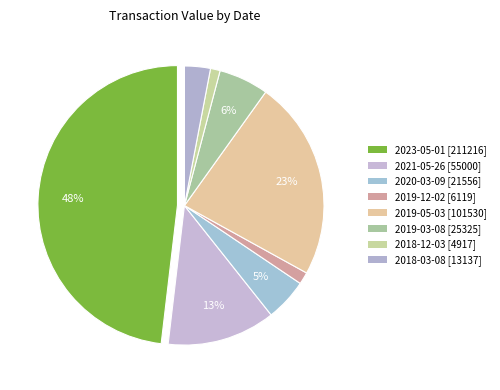

True or false: 2023-05-01 accounts for 48% of the total.

True